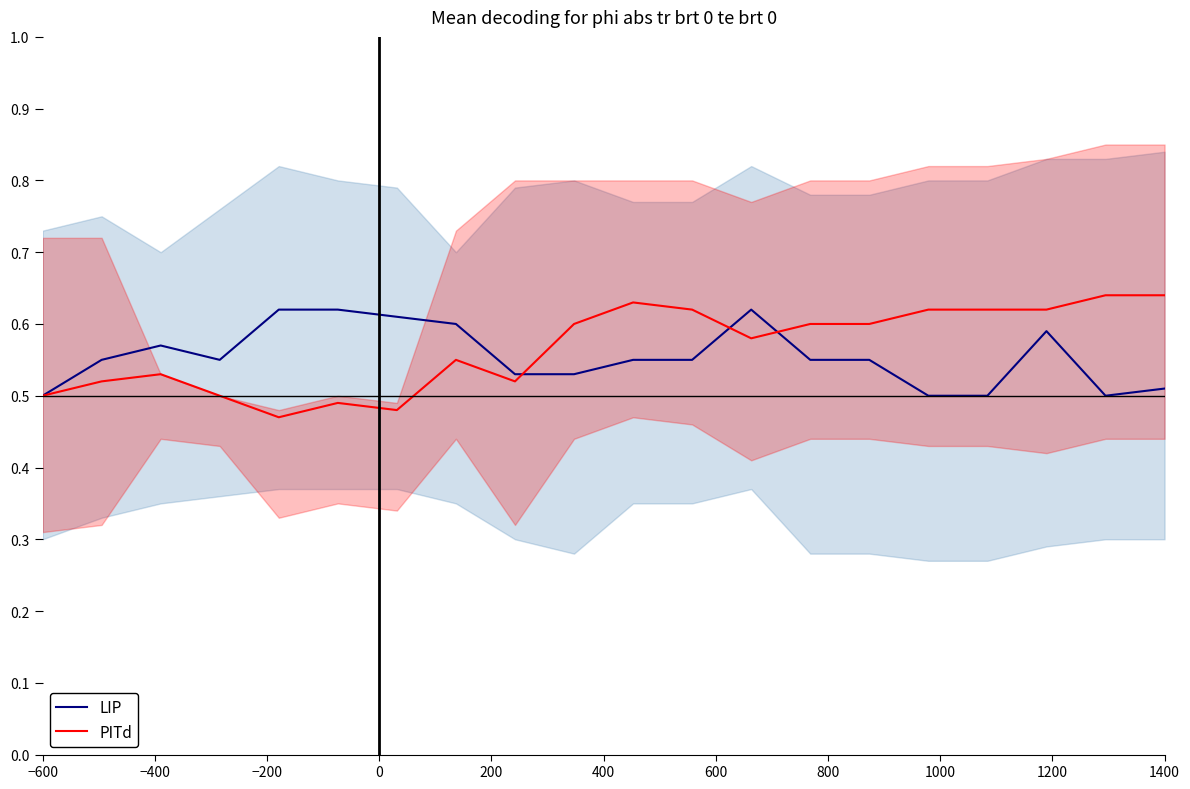

Reading right to left, extract all data points from this chart.

LIP: 0.5	0.5	0.6	0.5	0.5	0.6	0.6	0.6	0.6	0.6	0.5	0.5	0.6	0.6	0.6	0.6	0.6	0.6	0.6	0.5
PITd: 0.6	0.6	0.6	0.6	0.6	0.6	0.6	0.6	0.6	0.6	0.6	0.5	0.6	0.5	0.5	0.5	0.5	0.5	0.5	0.5